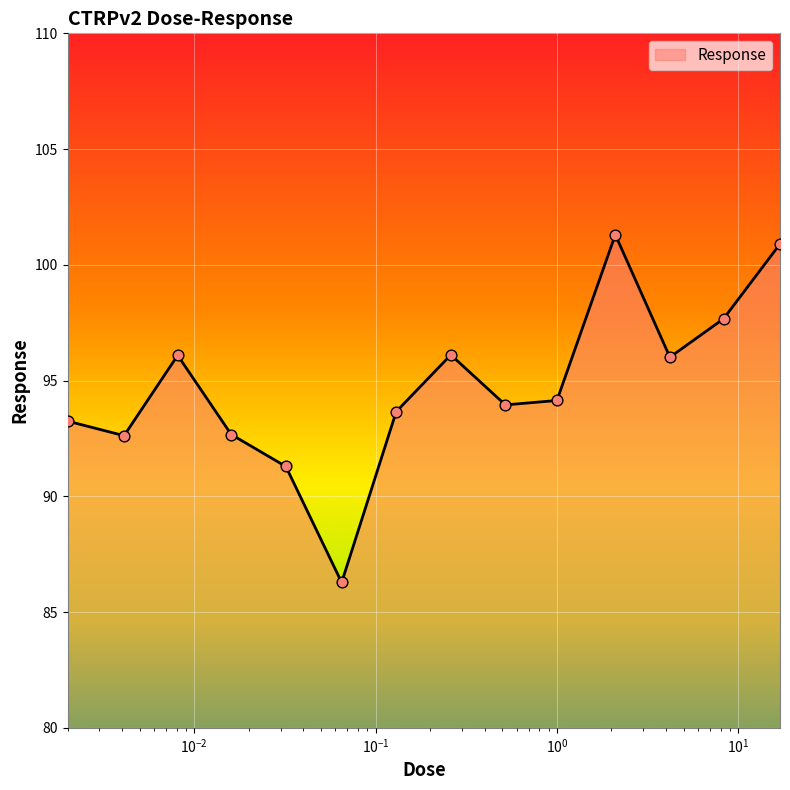

What is the maximum value shown in the chart?

101.3